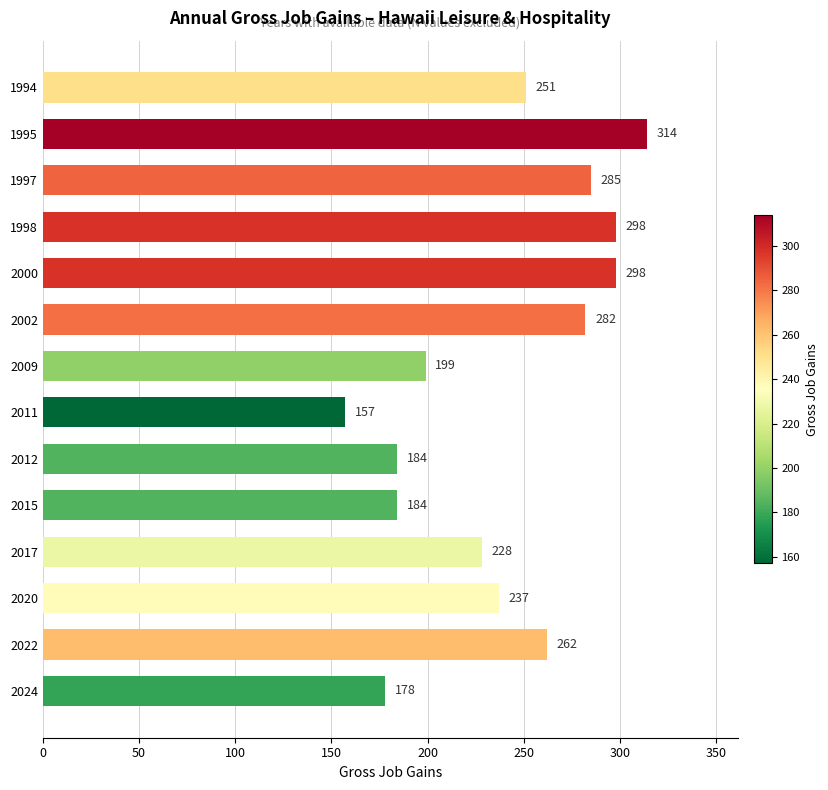

What is the sum of all values?

3357